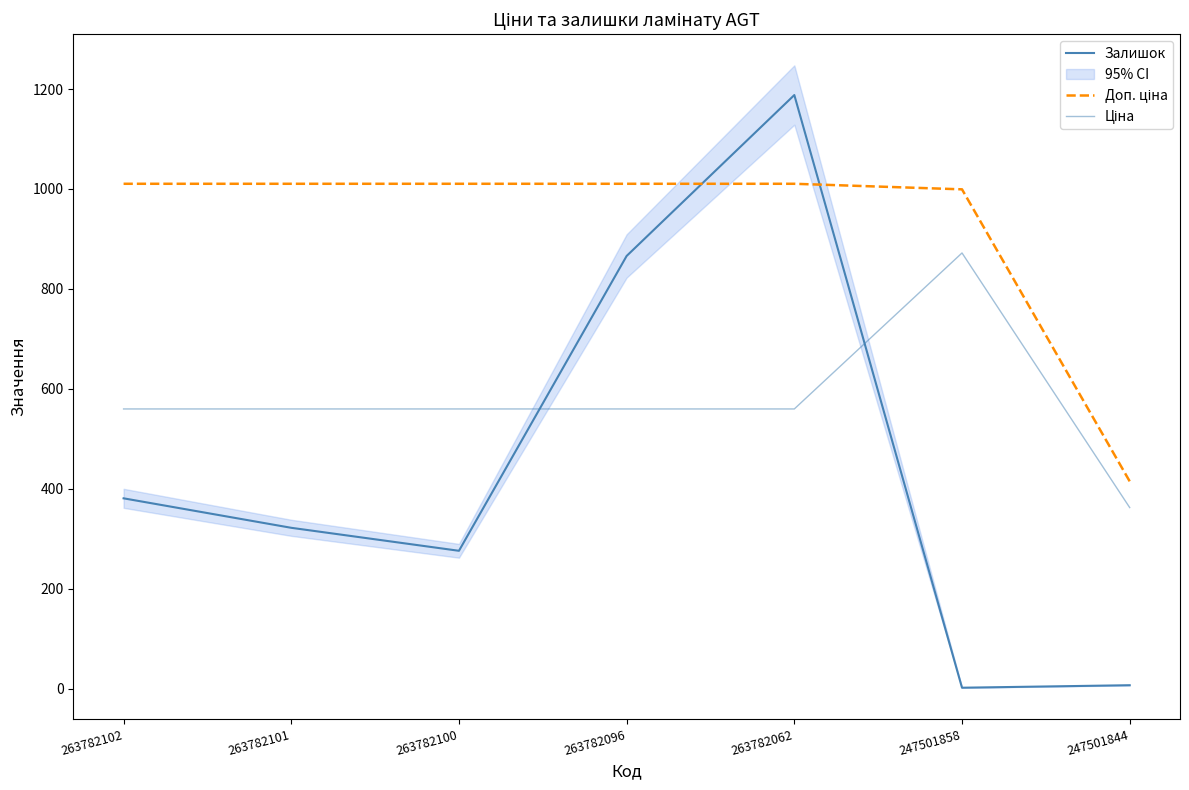

What is the lowest value of the Залишок series?

2.0